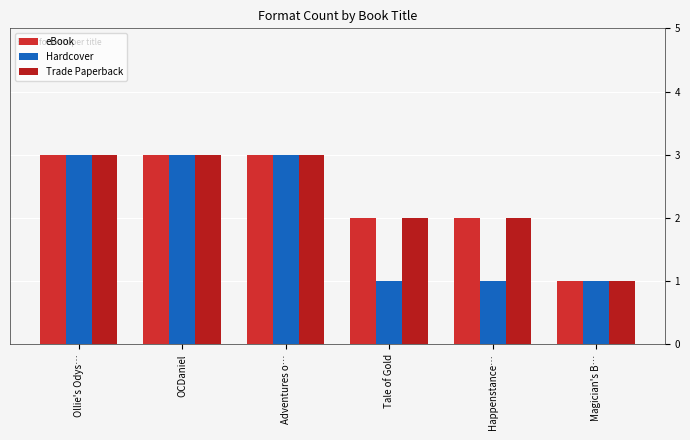

What is the approximate value of eBook at OCDaniel?

3